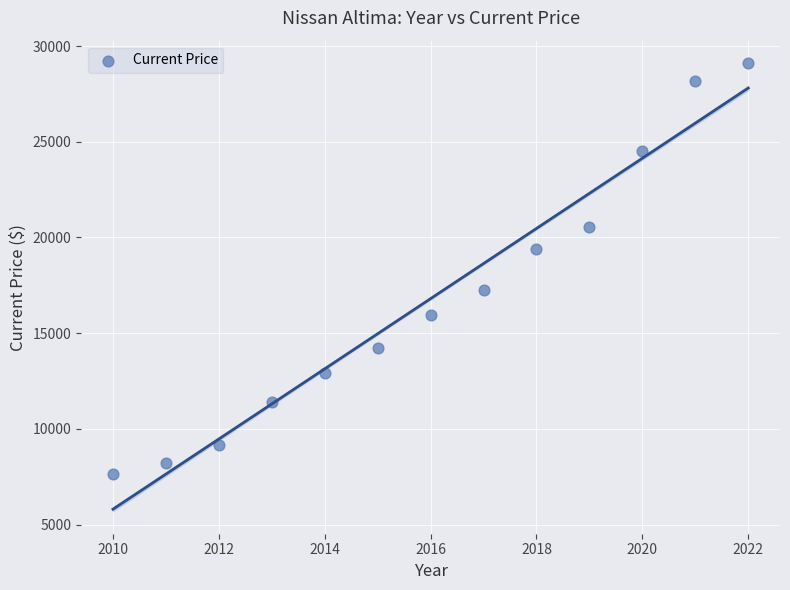

What is the range of Y values (max minus min)?

21486